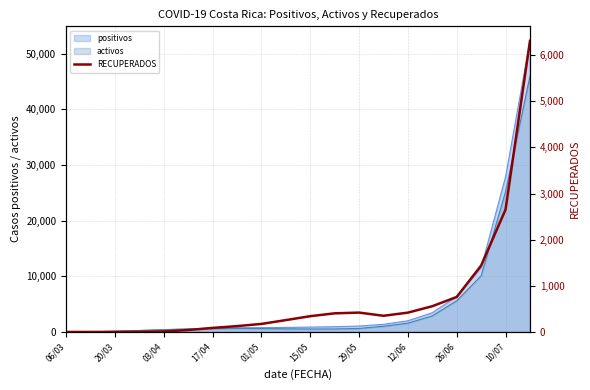

Where does the data first go above 342?

11